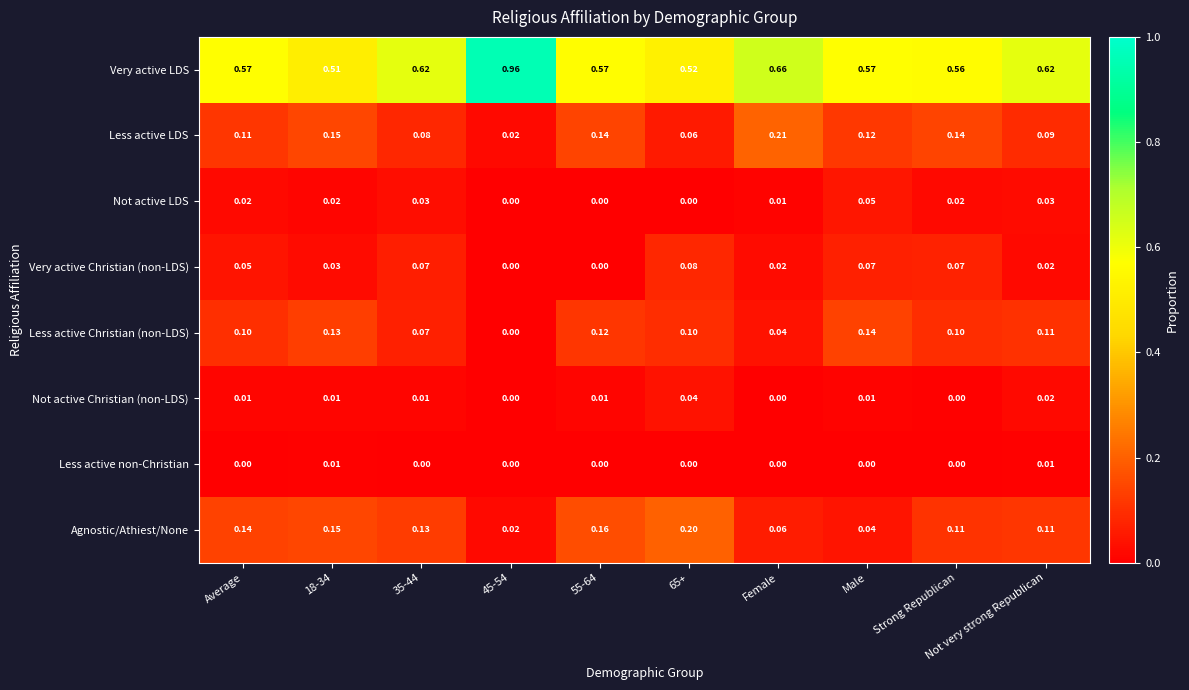

Which series has the largest total across all categories?

Very active LDS